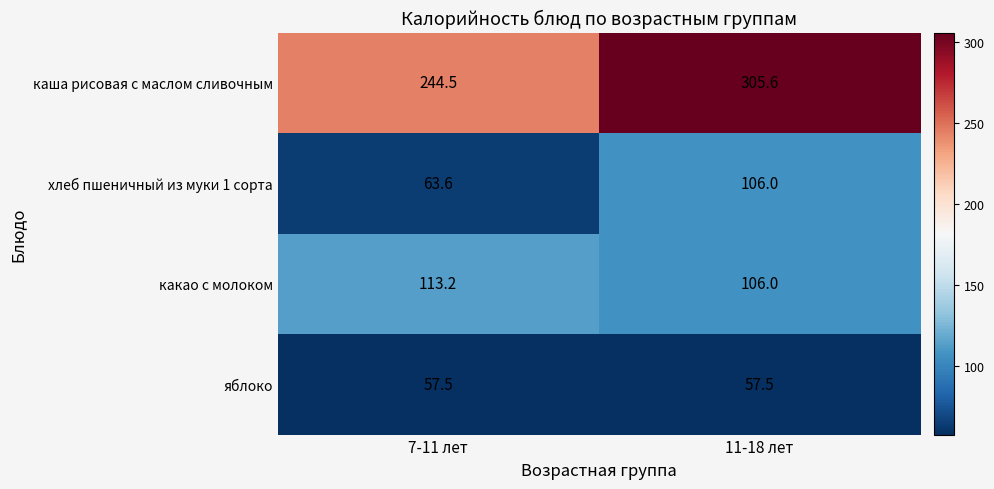

Rank the series by their maximum value, from lowest to highest.

яблоко, хлеб пшеничный из муки 1 сорта, какао с молоком, каша рисовая с маслом сливочным